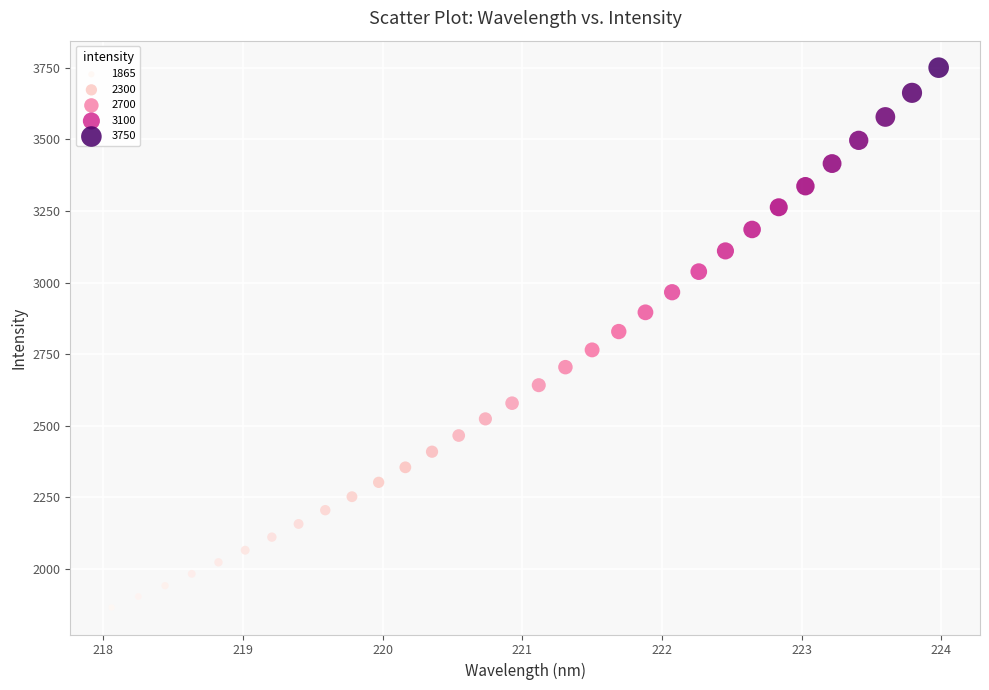

What Y value in the scatter plot is closest to 2808?

2829.2